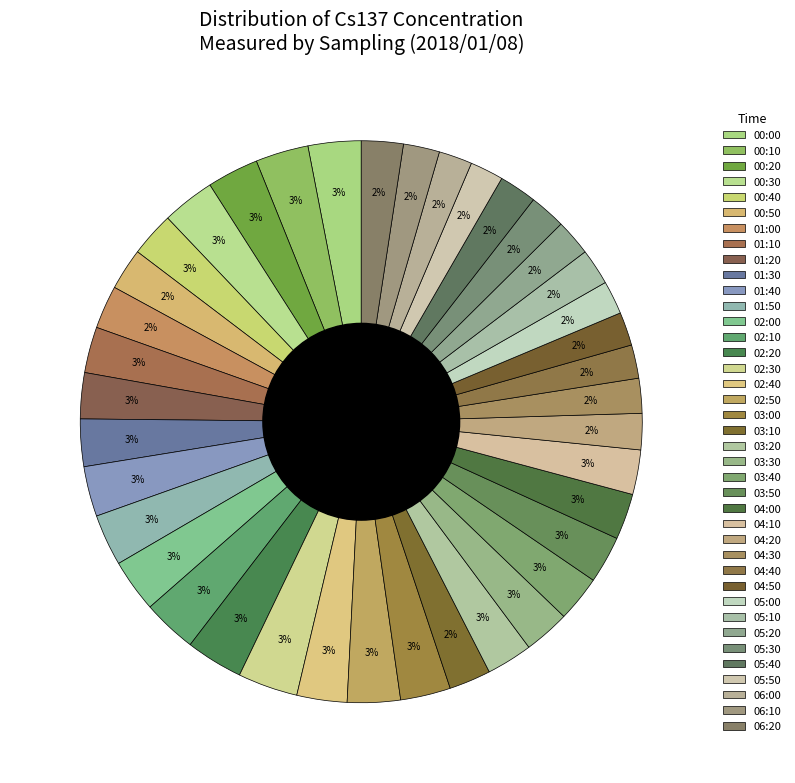

How many segments does this pie chart have?

39